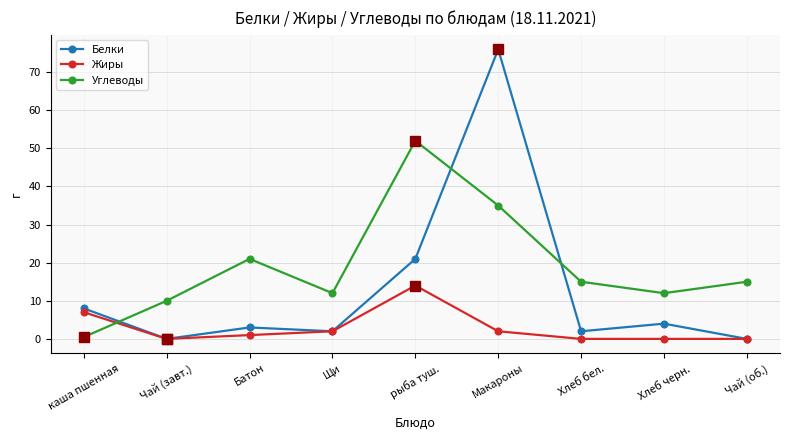

What is the label of the 7th point from the right?

Батон